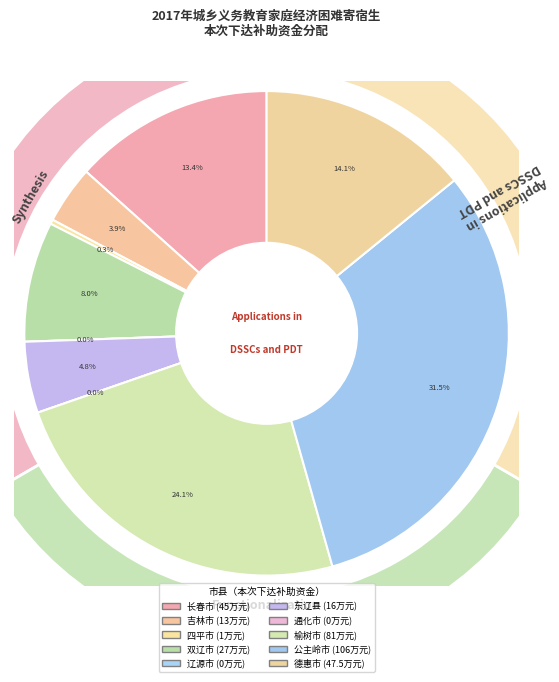

Combined, do 长春市 and 德惠市 account for over 50%?

No